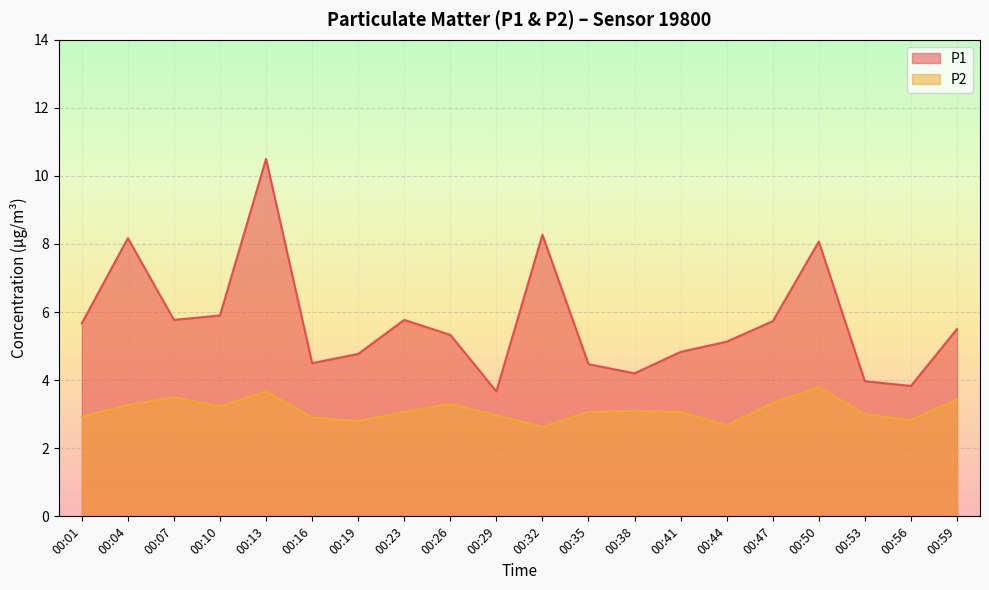

What is the value of the P2 point at the 17th from the left?

3.8